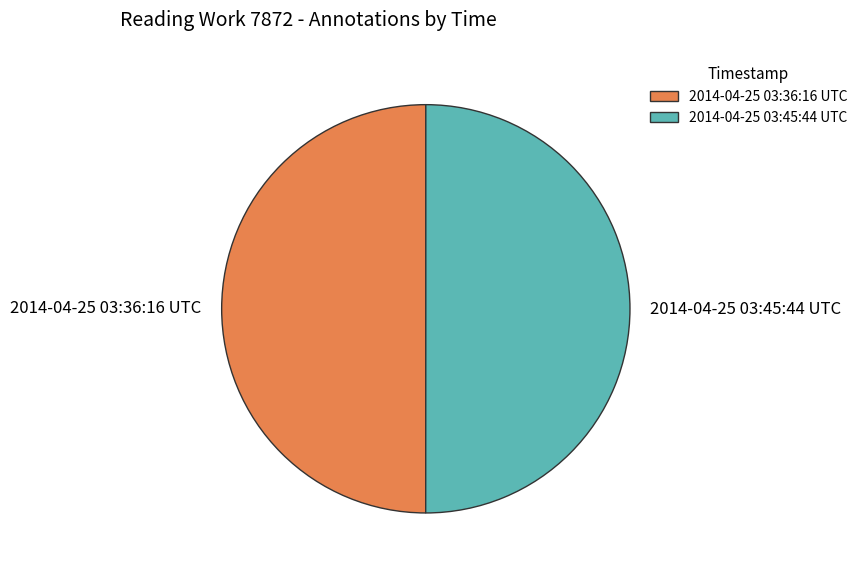

True or false: 2014-04-25 03:45:44 UTC accounts for 64% of the total.

False